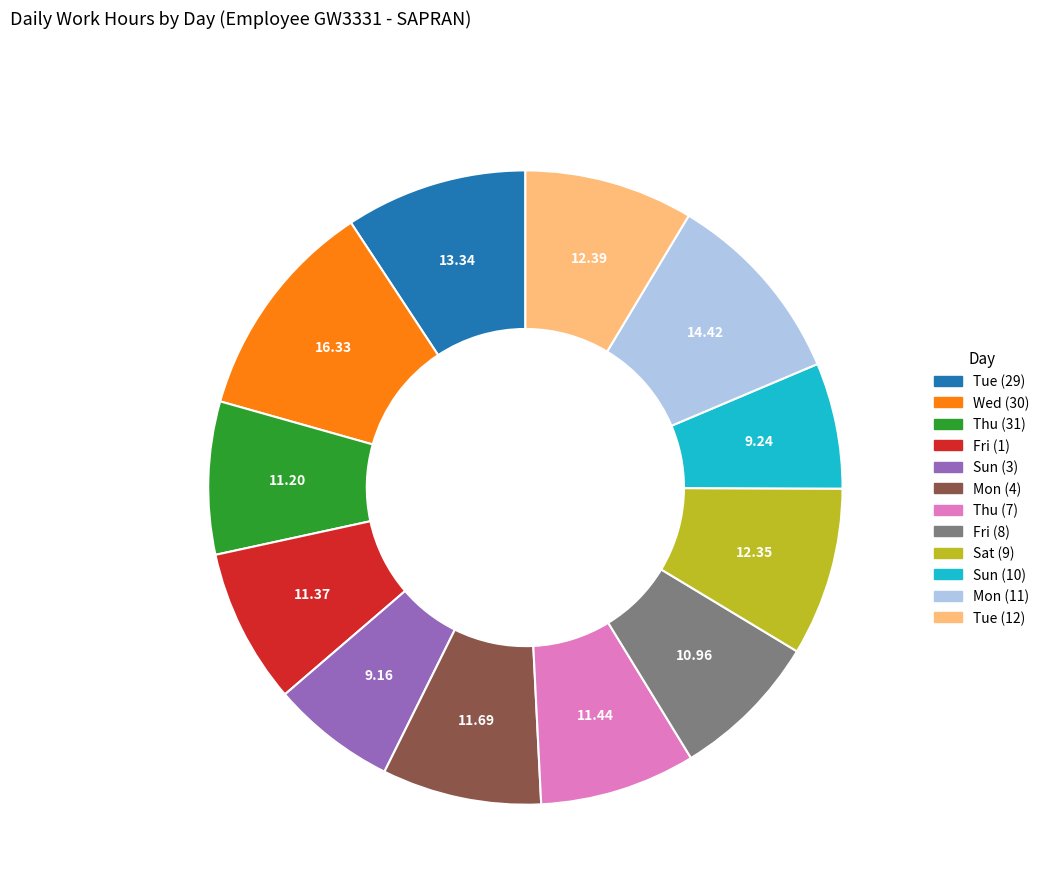

Is there a majority slice in this chart?

No